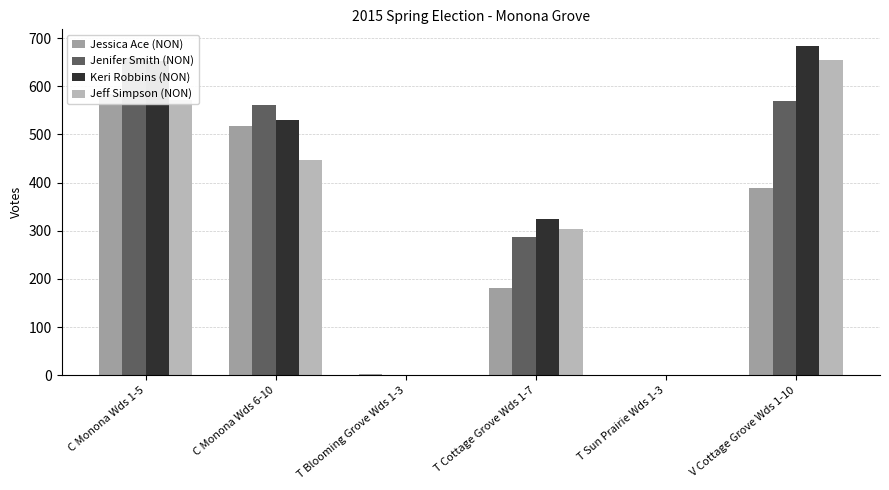

Which series has the largest total across all categories?

Keri Robbins (NON)